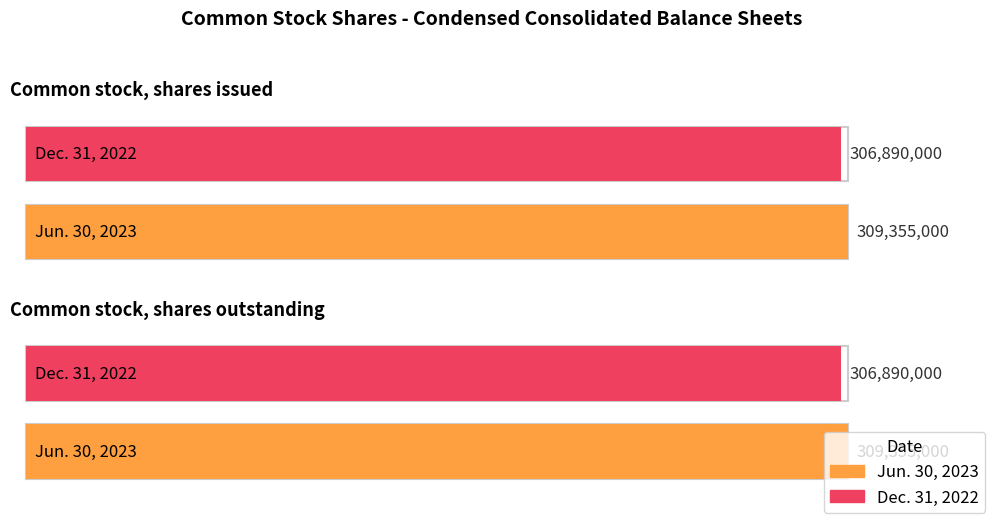

What position from the left is Common stock, shares outstanding?

2